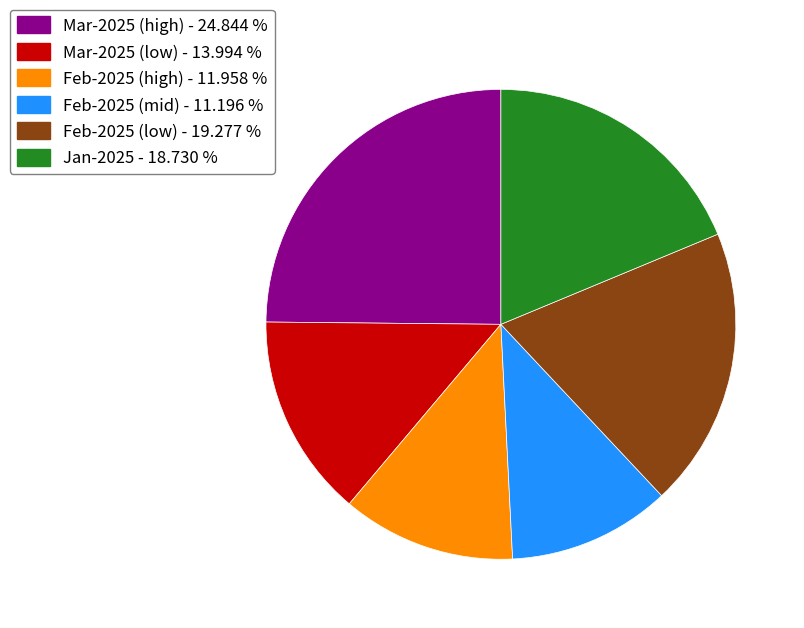

How many segments does this pie chart have?

6